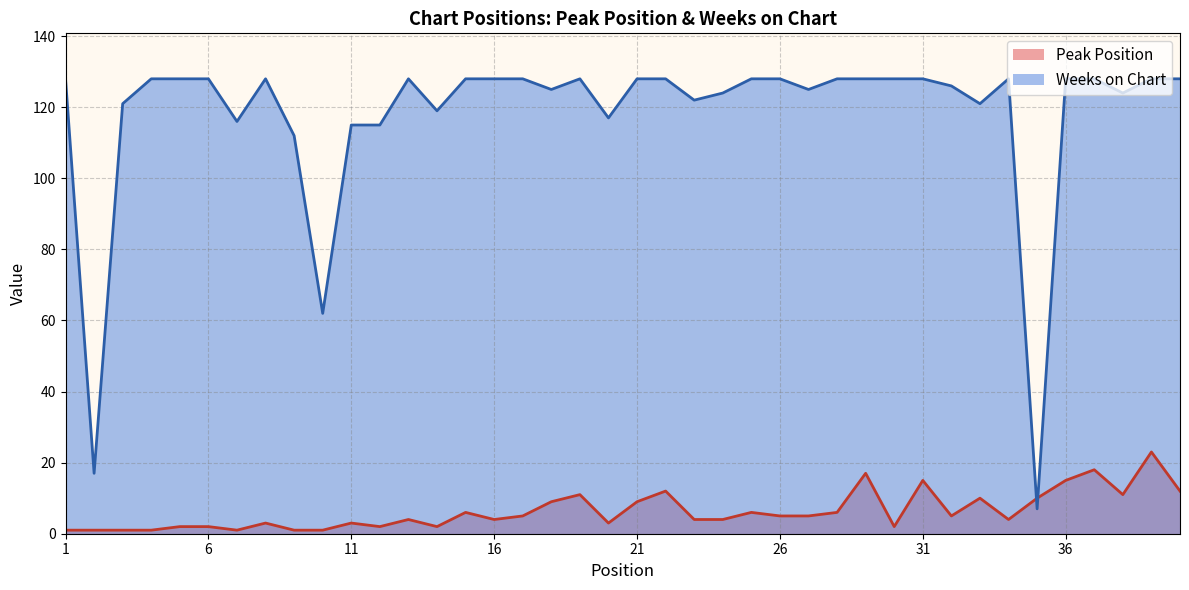

True or false: Peak Position has more than 0 points higher than both neighbors.

True